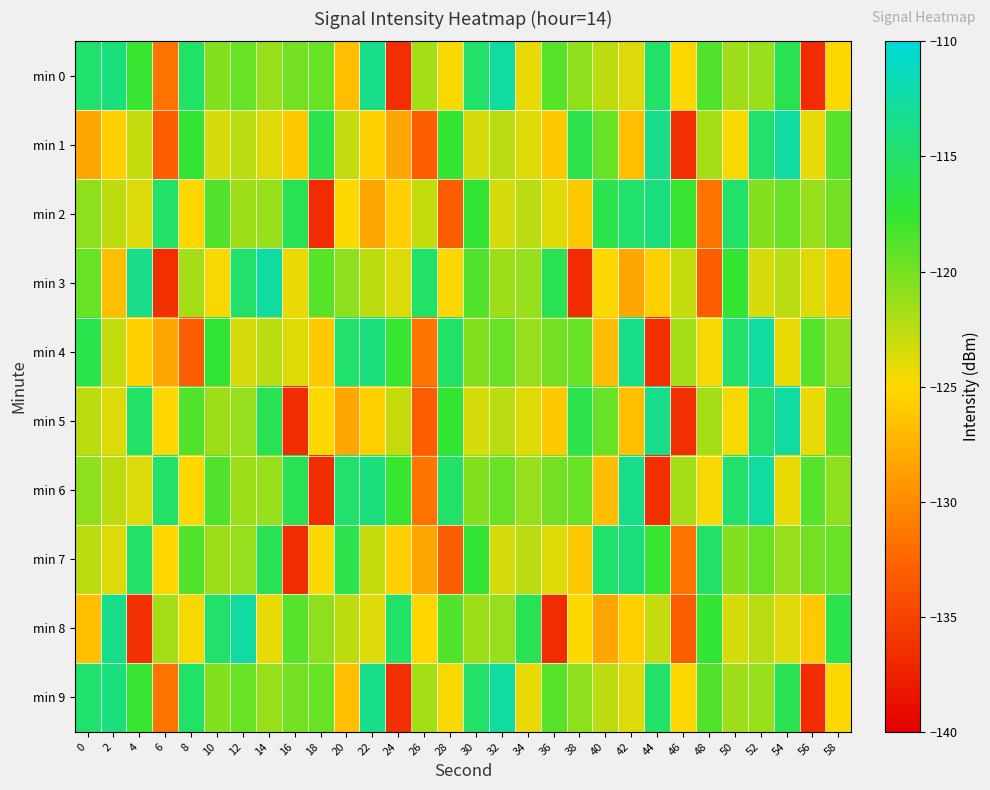

Between 20 and 46, which is larger?

46